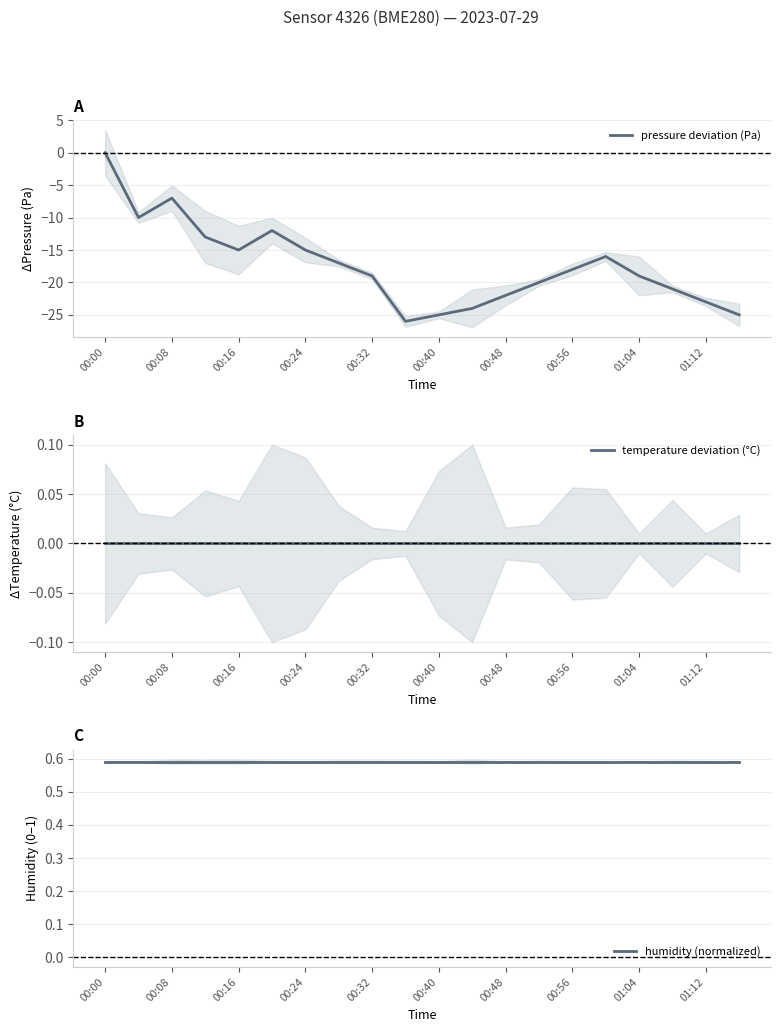

True or false: humidity (normalized) has more than 1 points higher than both neighbors.

False